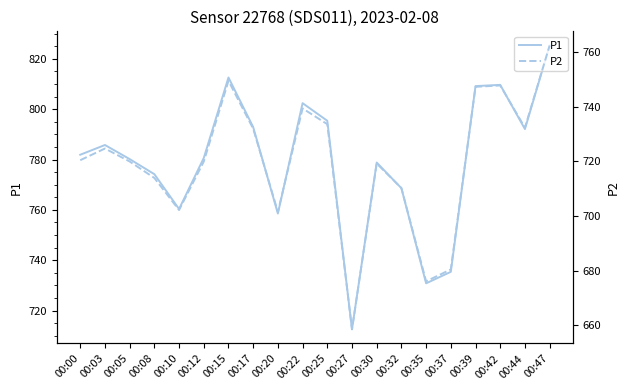

How many data points does each series have?

20